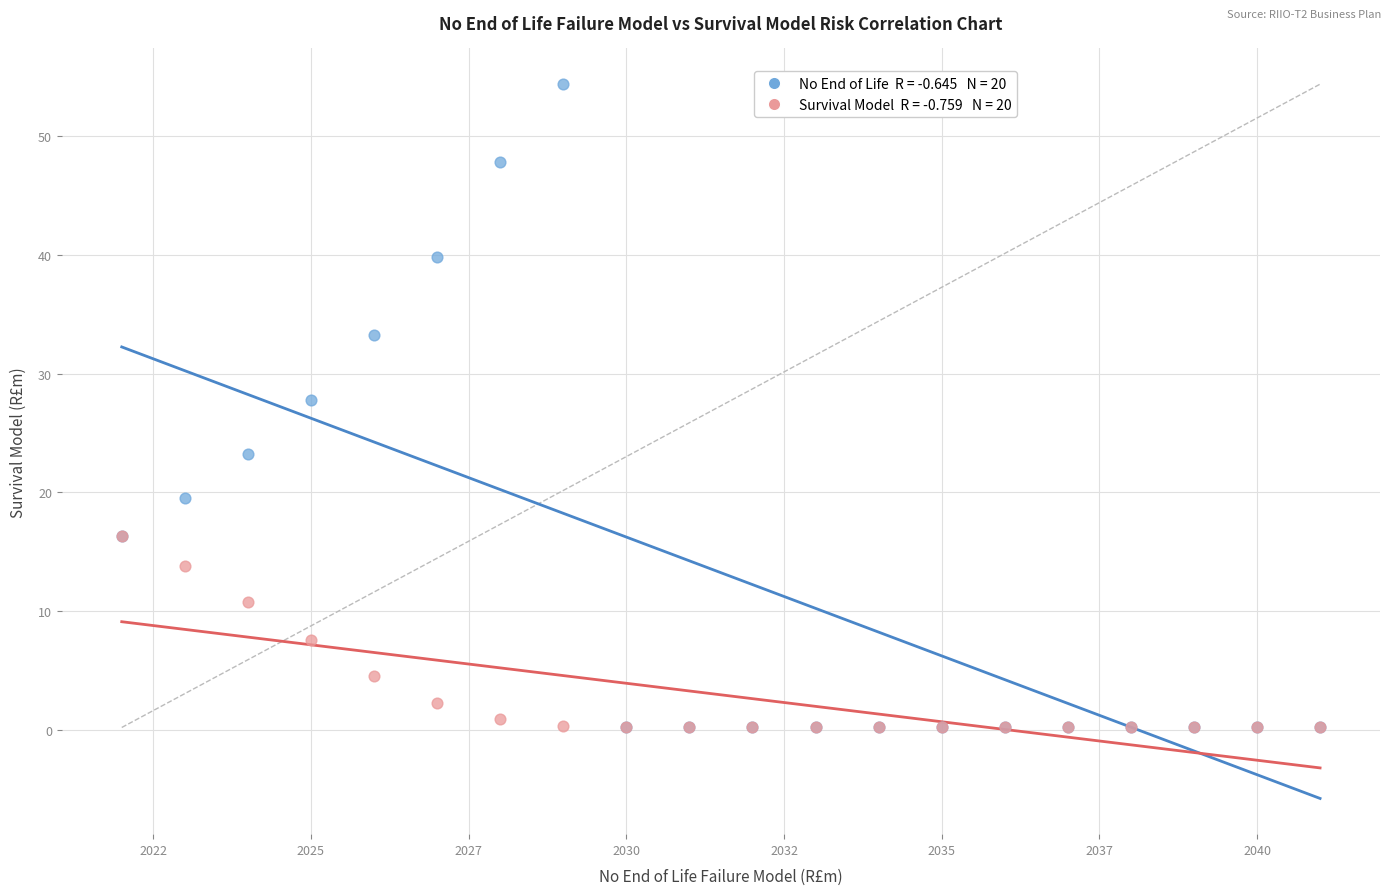

Across all series, what Y value is closest to 27?

27.8